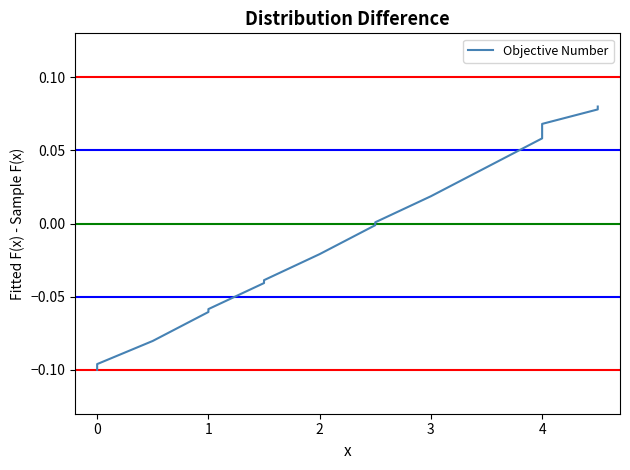

What is the minimum value shown in the chart?

-0.1